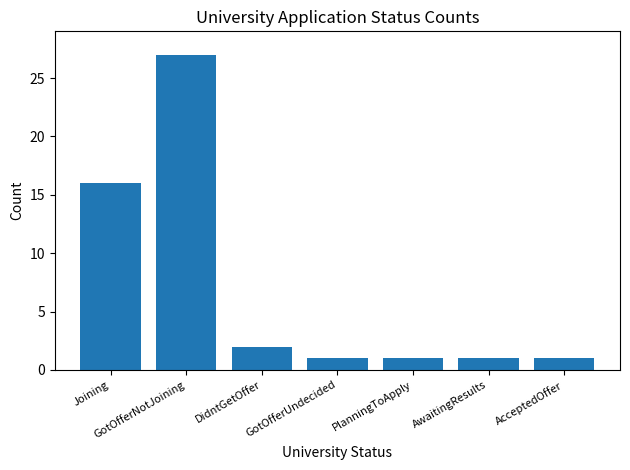

Which label corresponds to the largest value in the chart?

GotOfferNotJoining